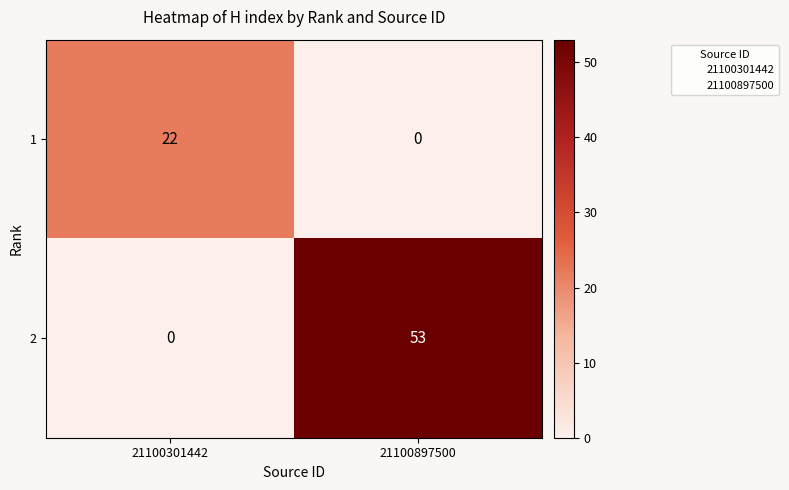

Is the value of 2 at 21100301442 greater than the value of 1 at 21100301442?

No